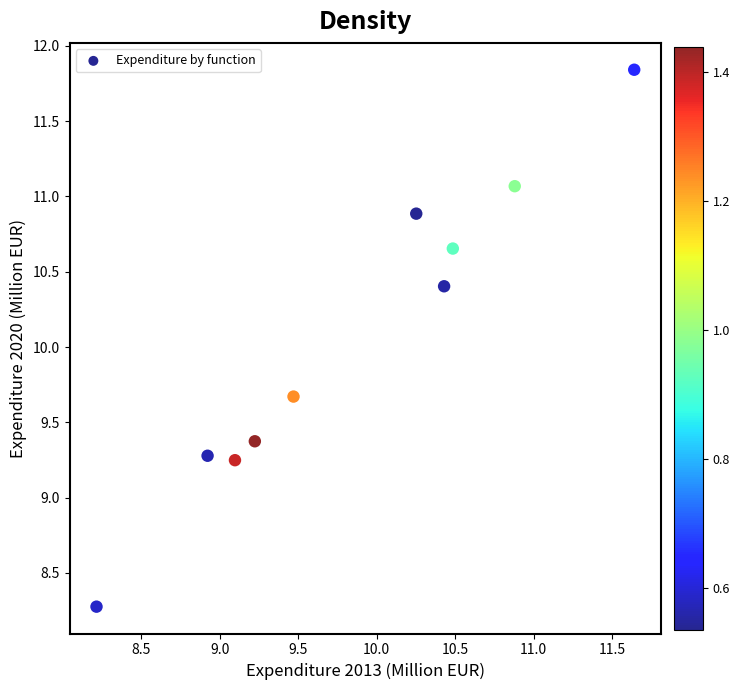

What is the average Y value?

10.1